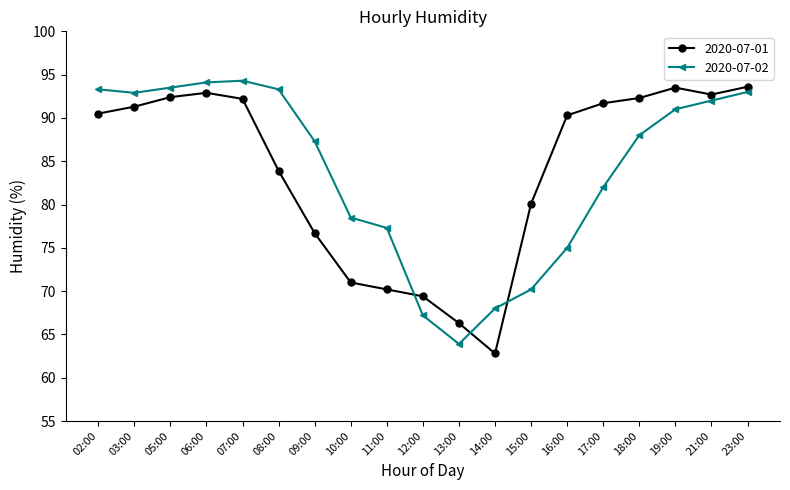

True or false: 2020-07-02 has a value of 93.3 at 02:00.

True